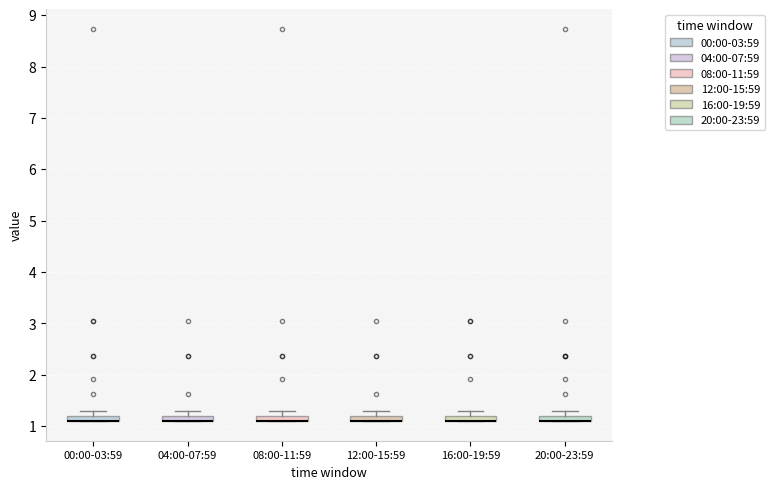

Where is the upper edge of the box for 08:00-11:59 on the y-axis? The values are not printed on the chart, so give them approximately, as read against the axis.

1.2